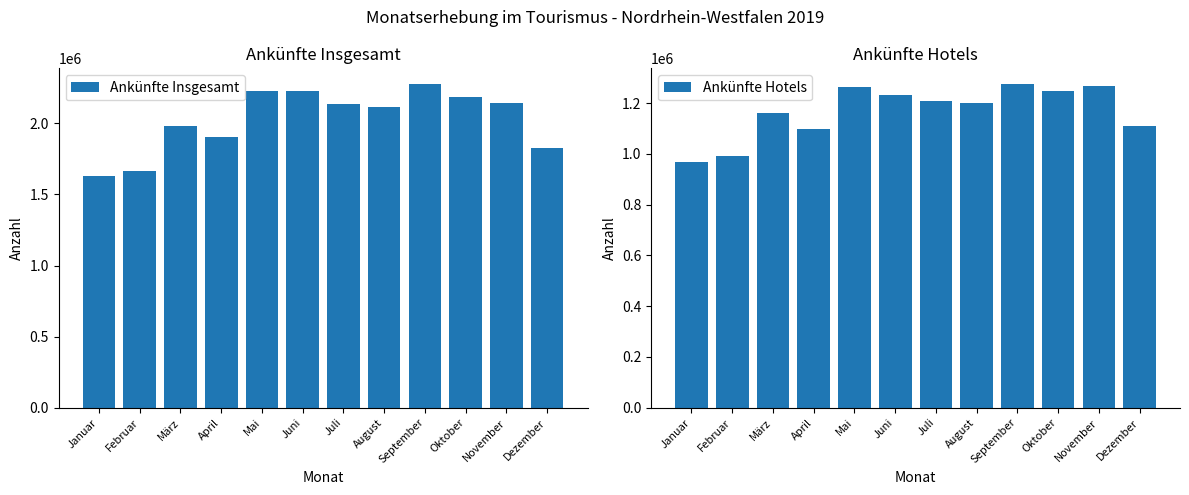

List the series in order of their overall mean, highest first.

Ankünfte Insgesamt, Ankünfte Hotels